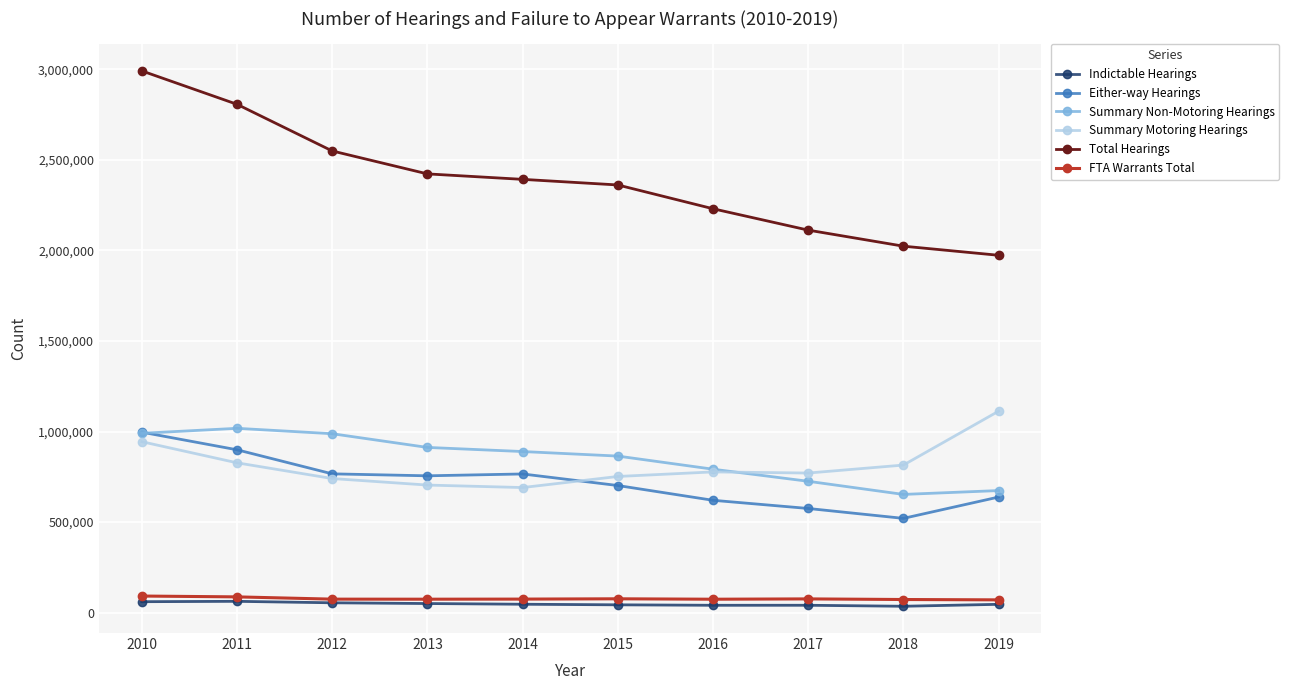

The Either-way Hearings series shows 422973 at 2016. True or false?

False